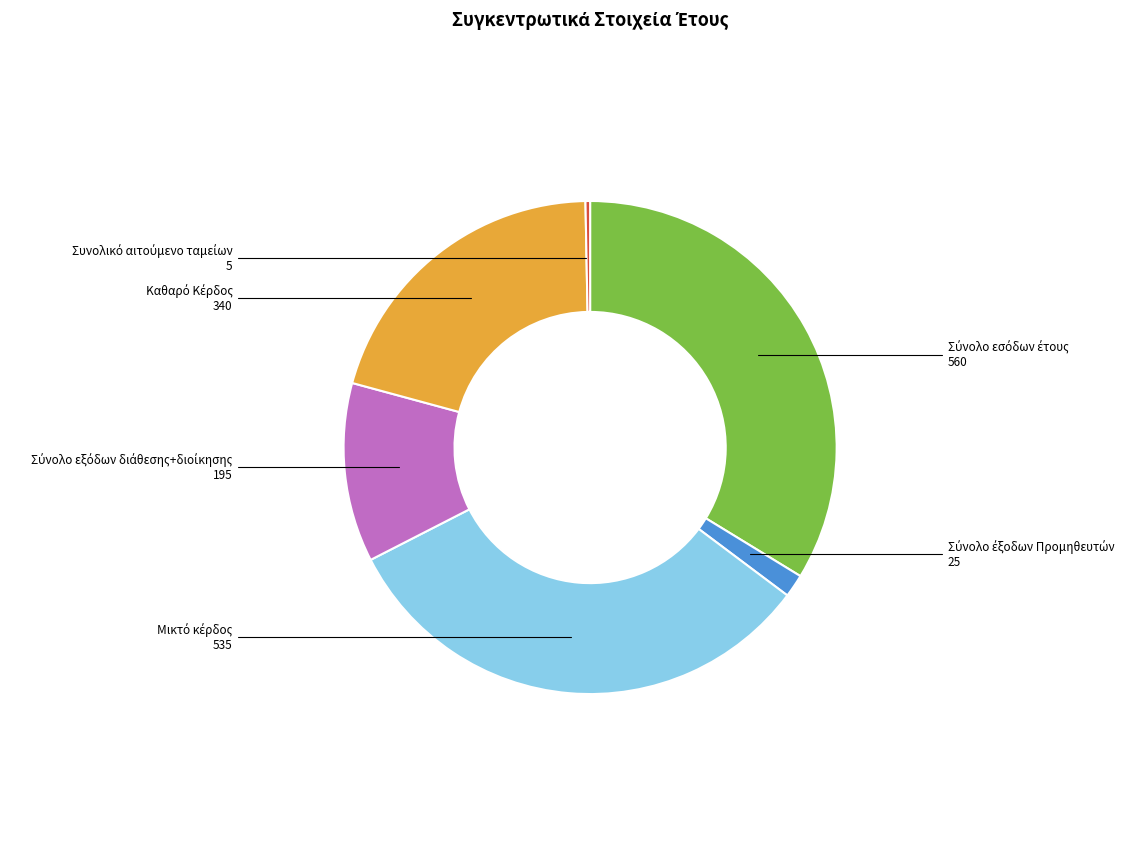

How many slices are in this pie chart?

6